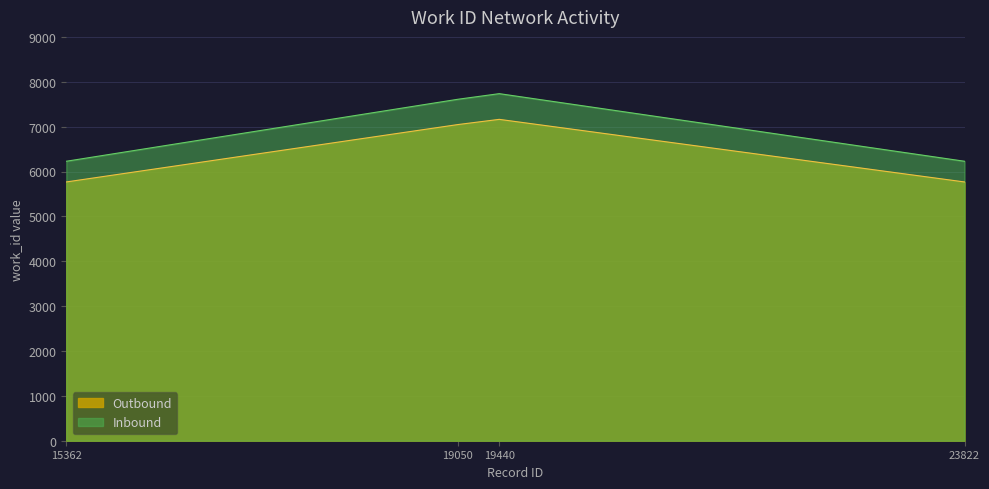

True or false: Inbound and Outbound intersect in this chart.

False